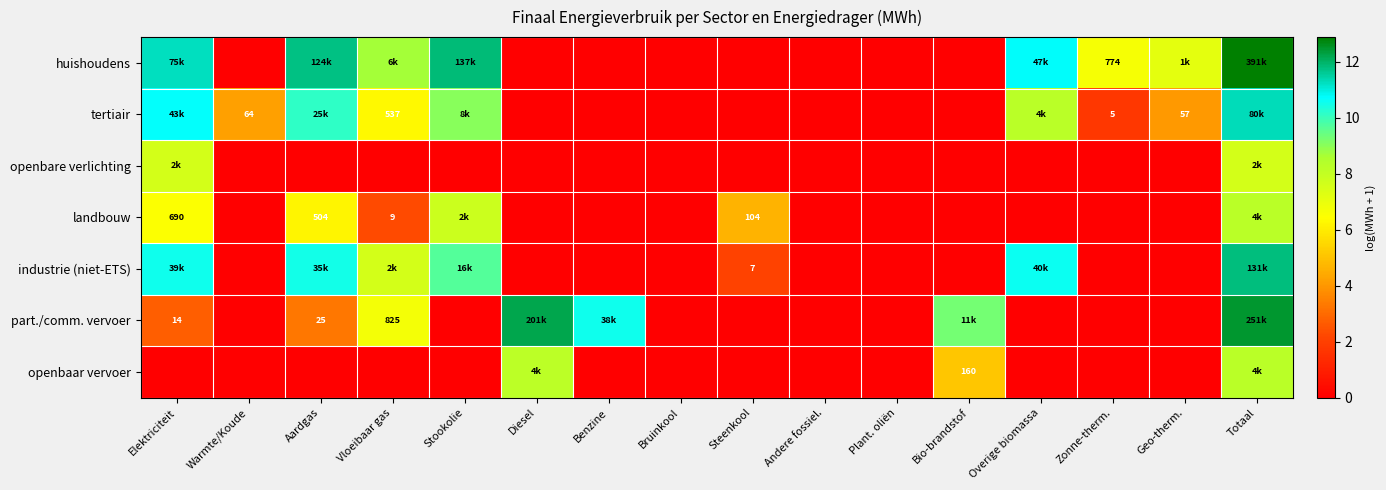

What is the highest value of the tertiair series?

11.3